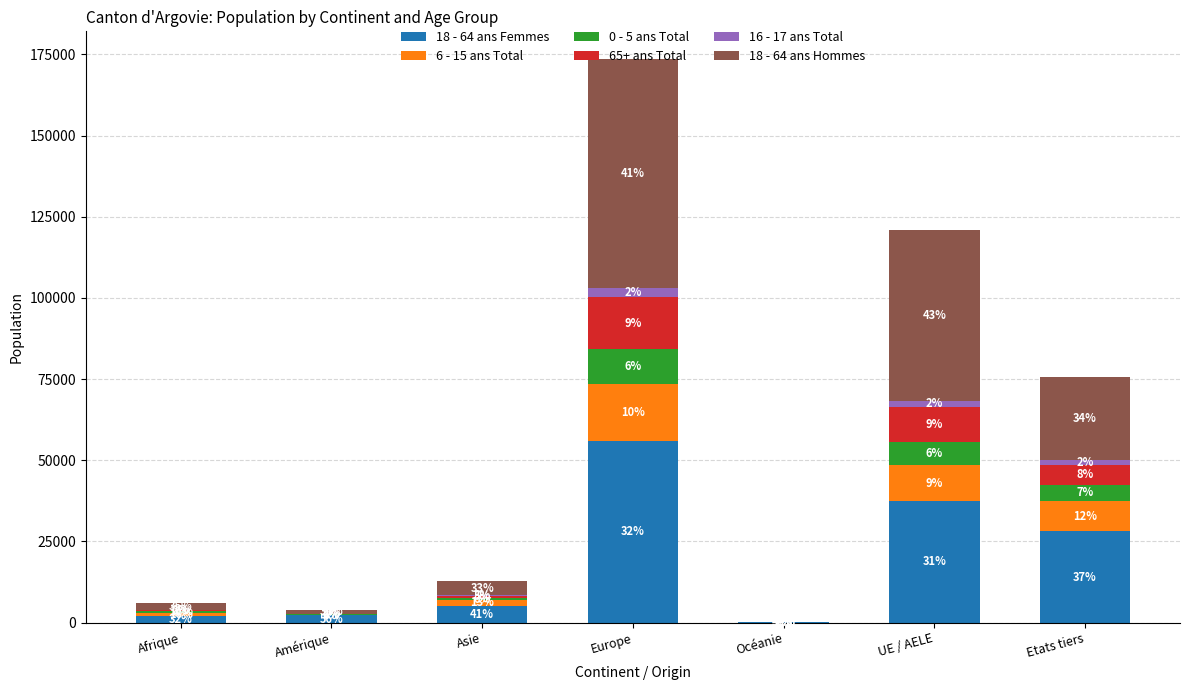

What is the difference between the maximum and minimum values in the 0 - 5 ans Total series?

10640